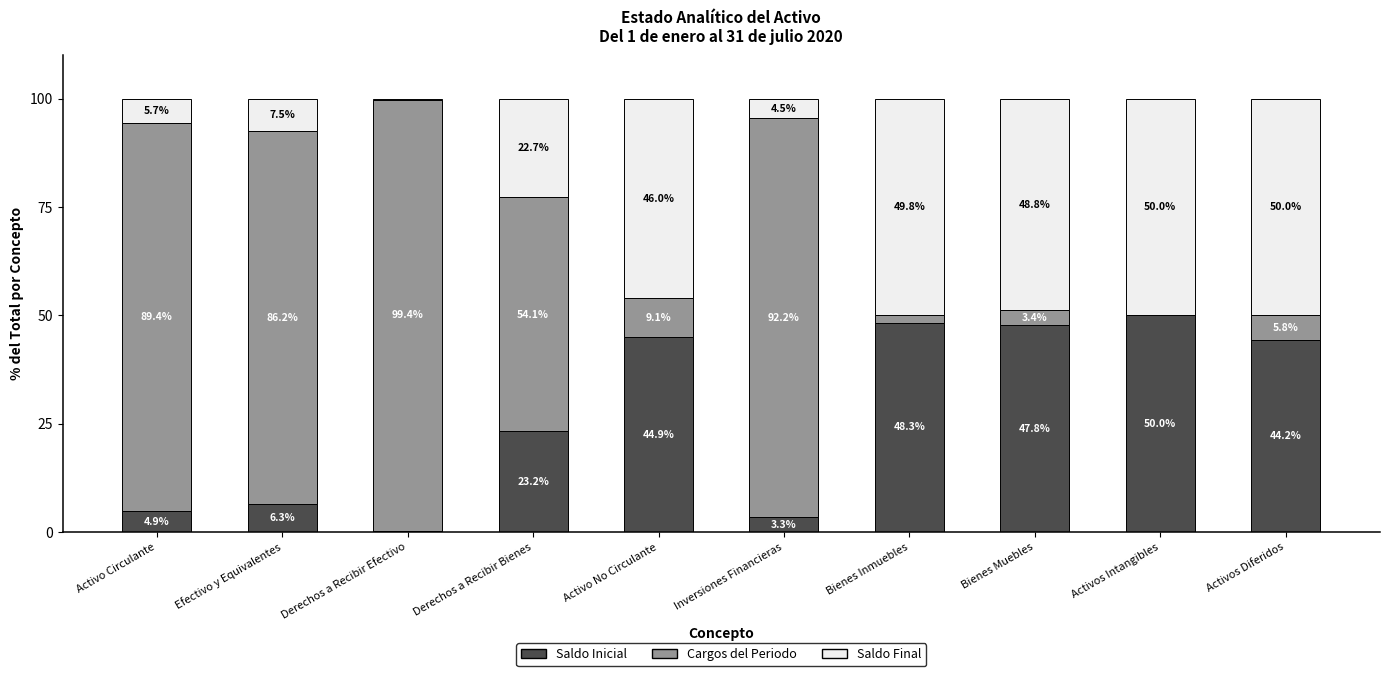

Which category has the highest value in the Saldo Inicial series?

Activos Intangibles